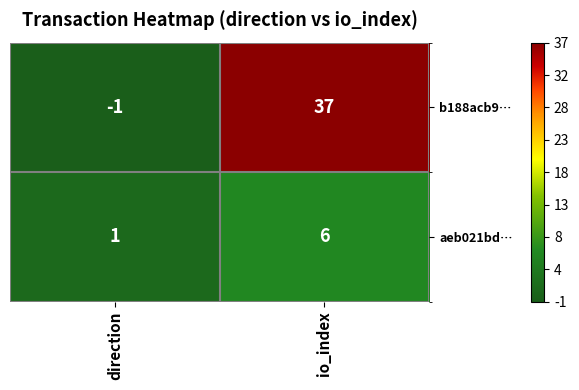

What is the spread (max minus min) of values at io_index?

31